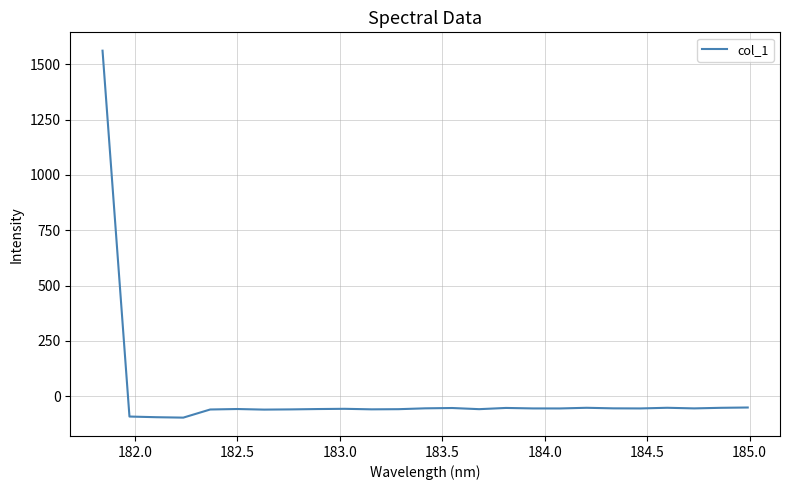

What is the smallest value displayed?

-97.2